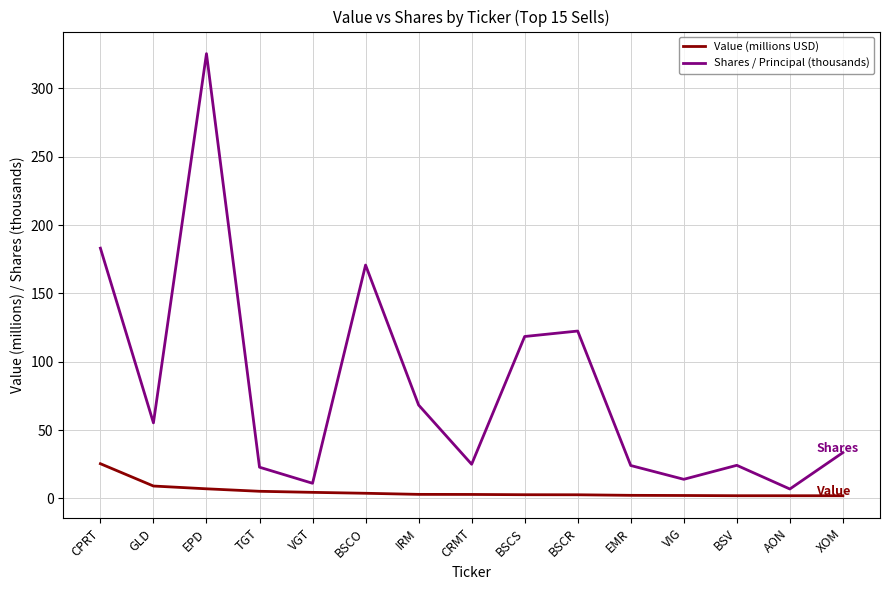

At BSCR, list the series in order from smallest to largest.

Value (millions USD), Shares / Principal (thousands)